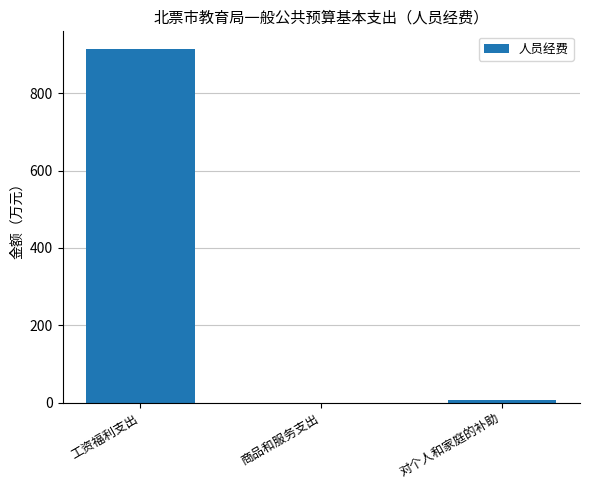

Reading left to right, list all the values displayed in this chart.

913.9	0.0	6.5